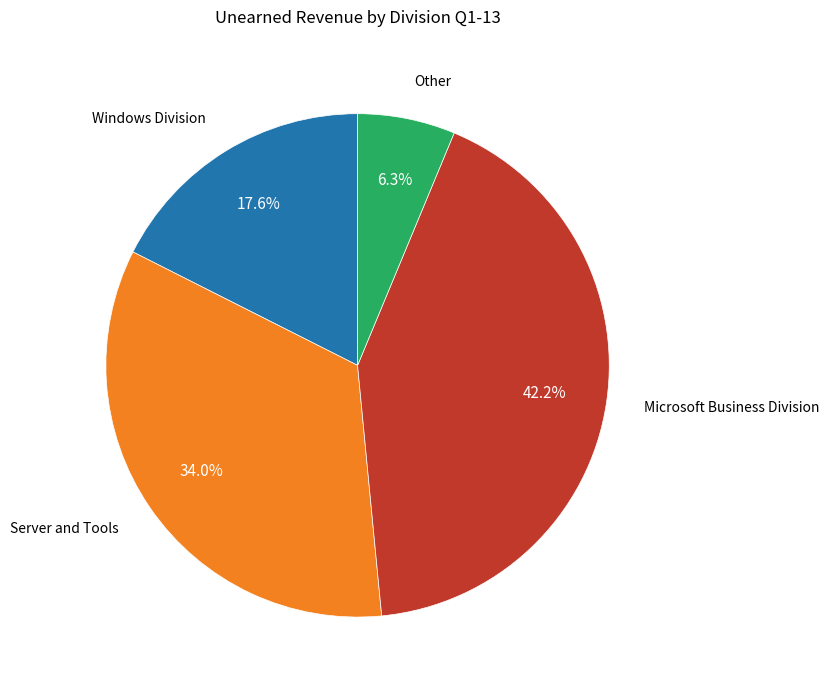

Is there any slice that represents more than half of the pie?

No